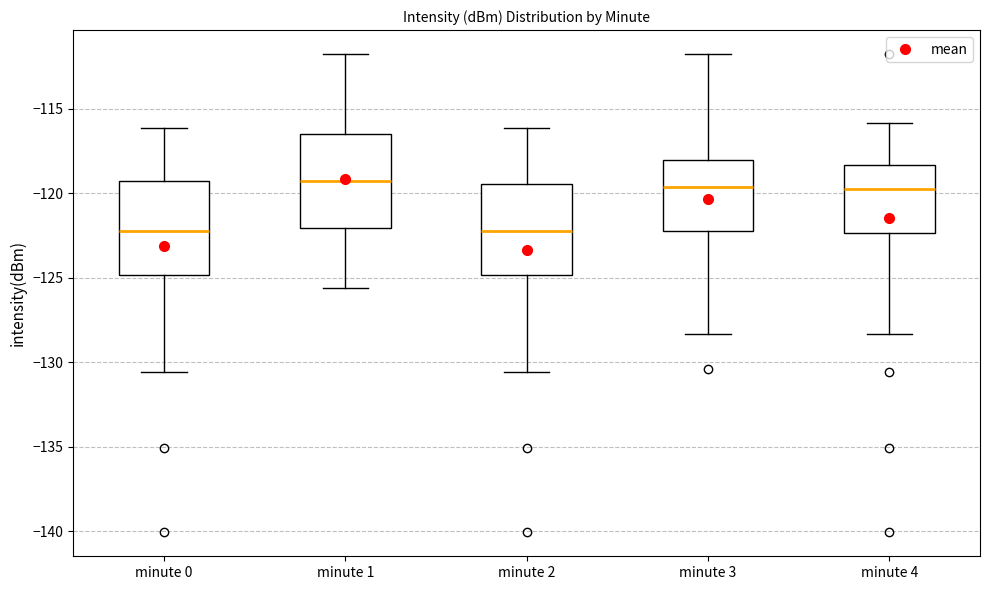

Reading left to right, transcribe this box plot: for each box, give where its median line is, the range the box spans, and where its two whiskers end, as read against the y-axis. The values are not printed on the chart, so give them approximately, as read against the axis.

minute 0: median -122.0, box -125.0 to -119.5, whiskers -130.5 to -116.0
minute 1: median -119.0, box -122.0 to -116.5, whiskers -125.5 to -112.0
minute 2: median -122.0, box -125.0 to -119.5, whiskers -130.5 to -116.0
minute 3: median -119.5, box -122.0 to -118.0, whiskers -128.5 to -112.0
minute 4: median -120.0, box -122.5 to -118.5, whiskers -128.5 to -116.0